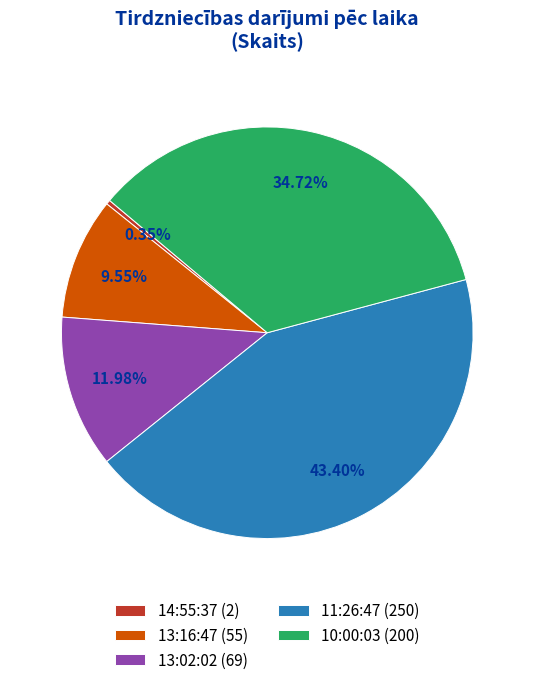

Is it true that 13:02:02 is 12% of the pie?

True